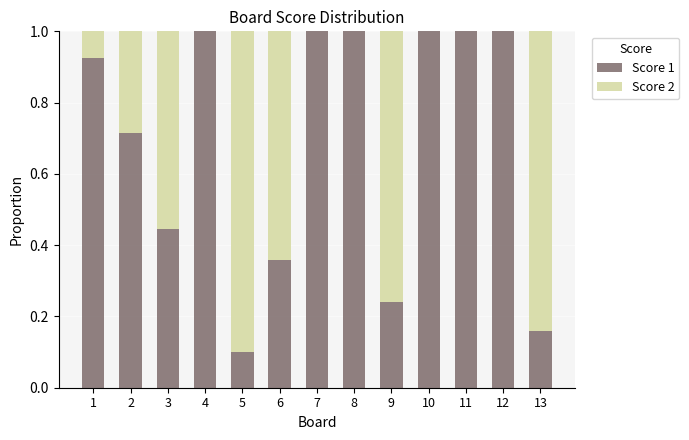

Does the chart contain stacked bars?

Yes